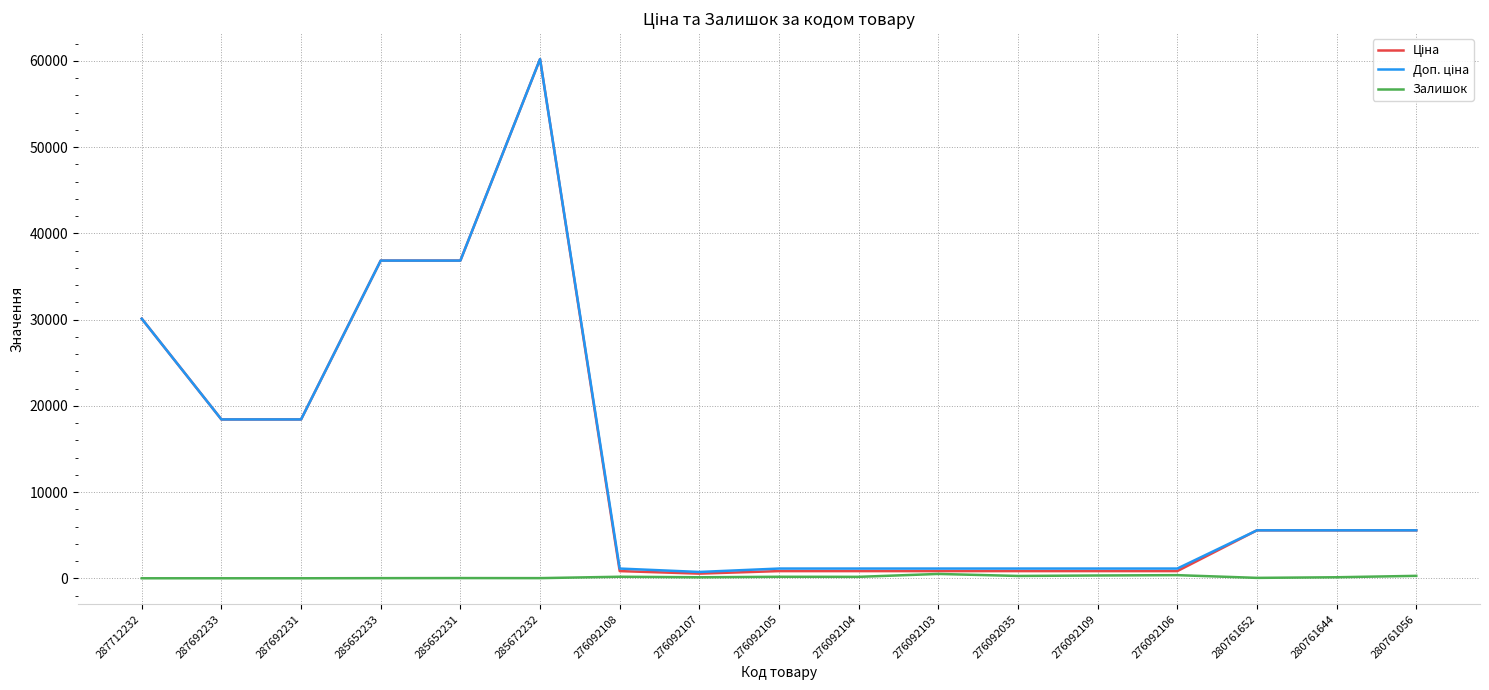

Which label corresponds to the largest value in the chart?

285672232